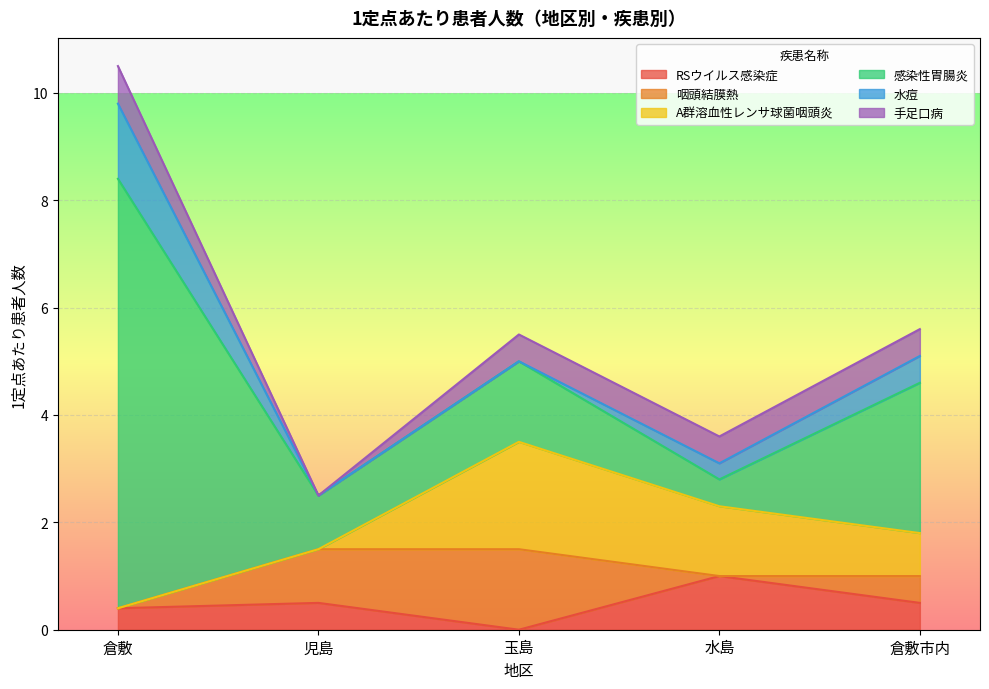

What are all the series names shown in the legend?

RSウイルス感染症, 咽頭結膜熱, A群溶血性レンサ球菌咽頭炎, 感染性胃腸炎, 水痘, 手足口病